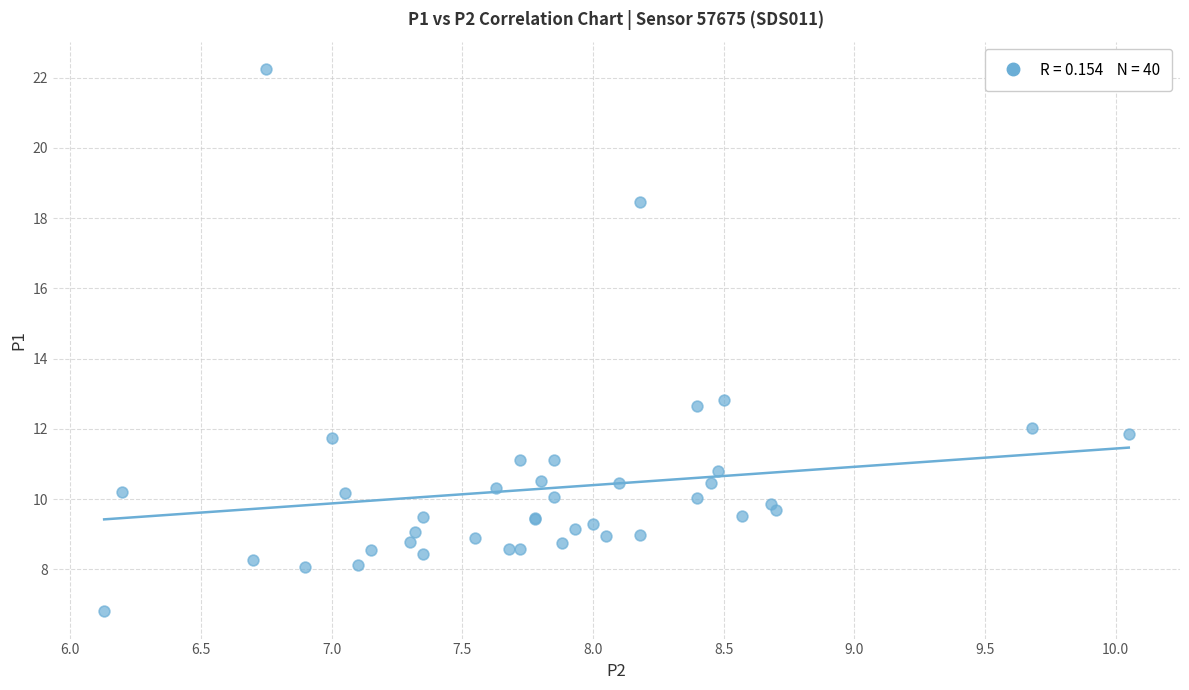

What Y value in the scatter plot is closest to 14?

12.8